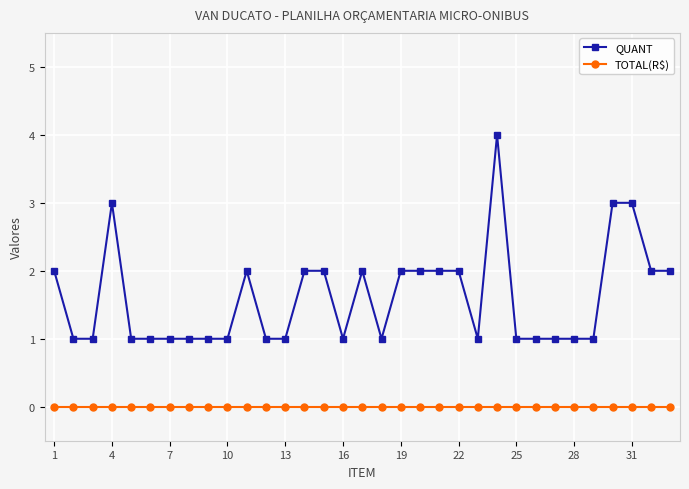

What is the value of the QUANT point at the 17th from the left?

2